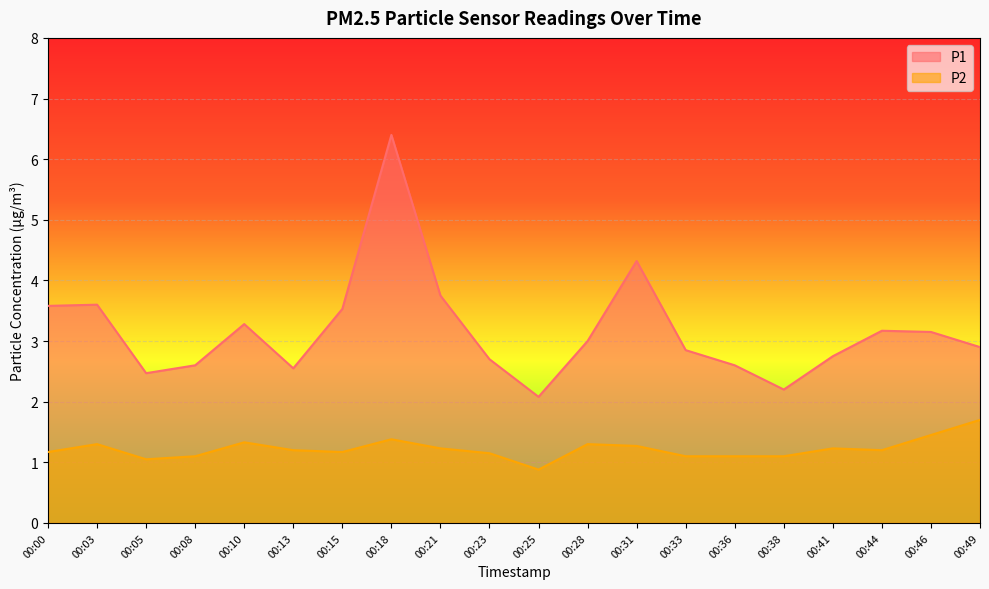

Where is the first local maximum for P1?

00:03